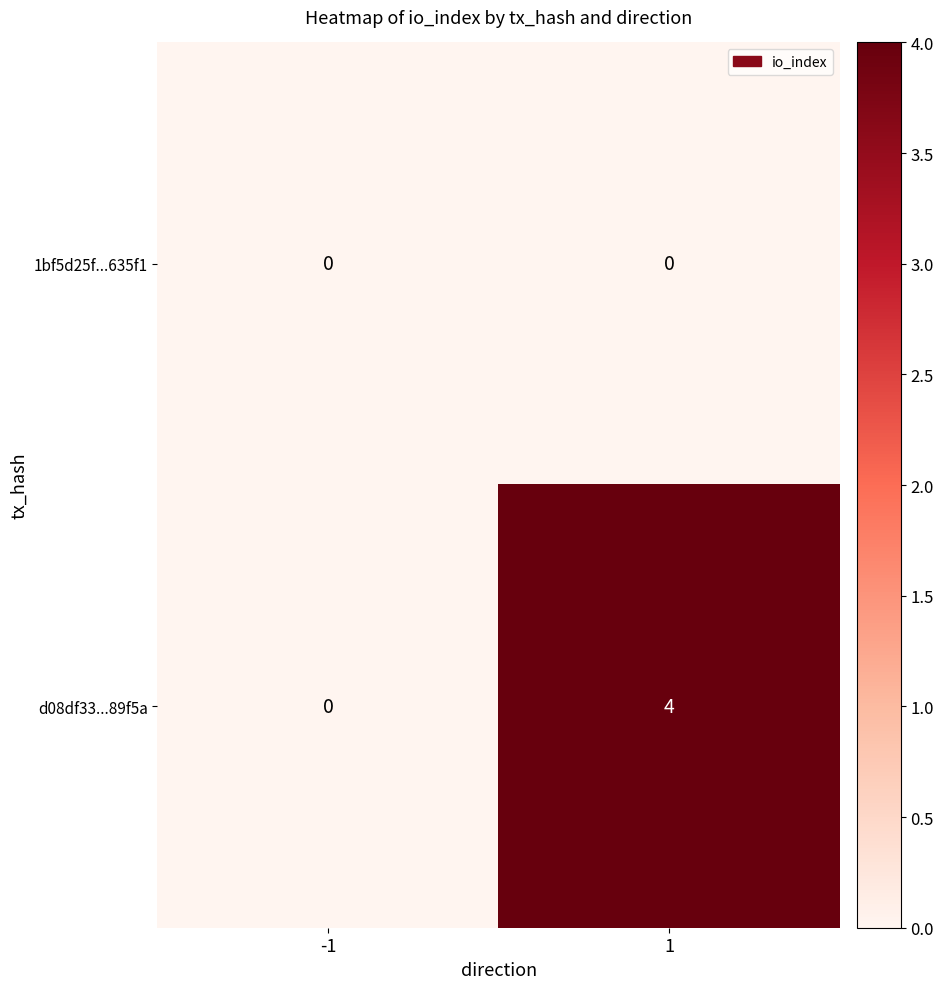

How many values in the d08df33...89f5a series are below 4?

1